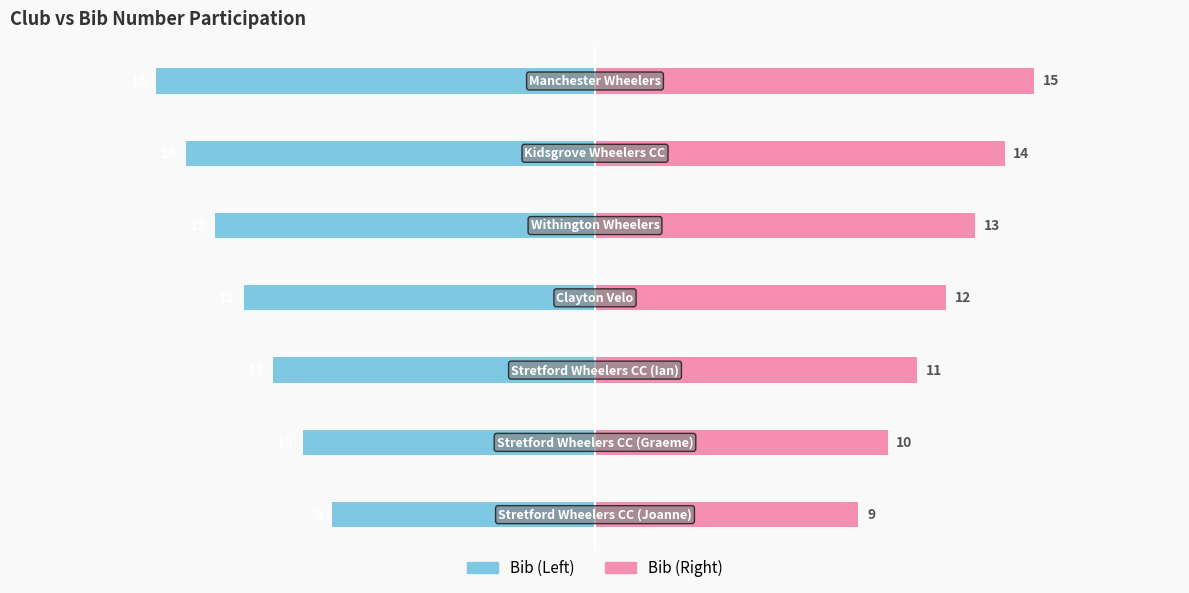

How many series are shown in this chart?

2